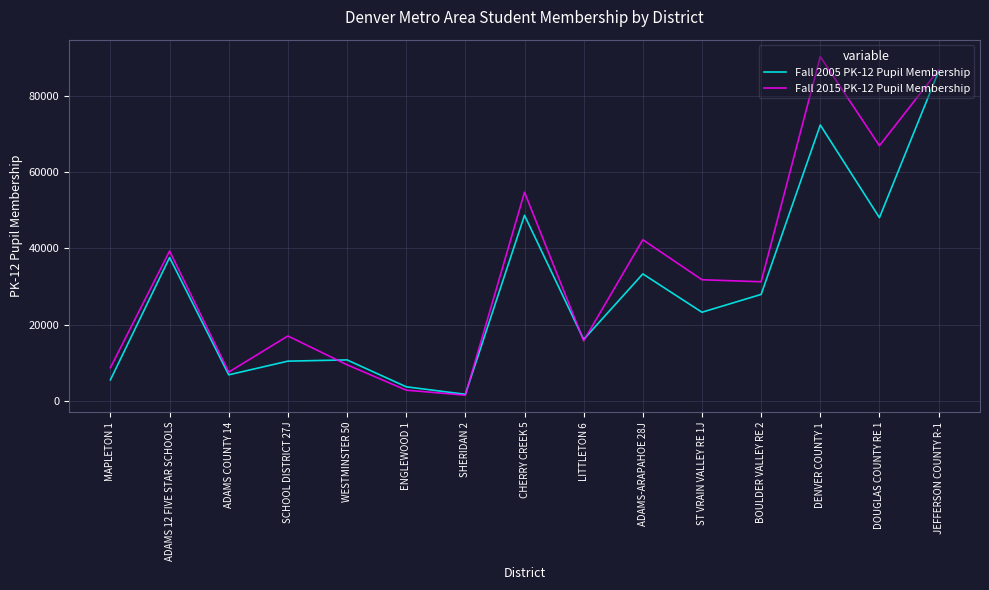

Does the chart have visible grid lines?

Yes